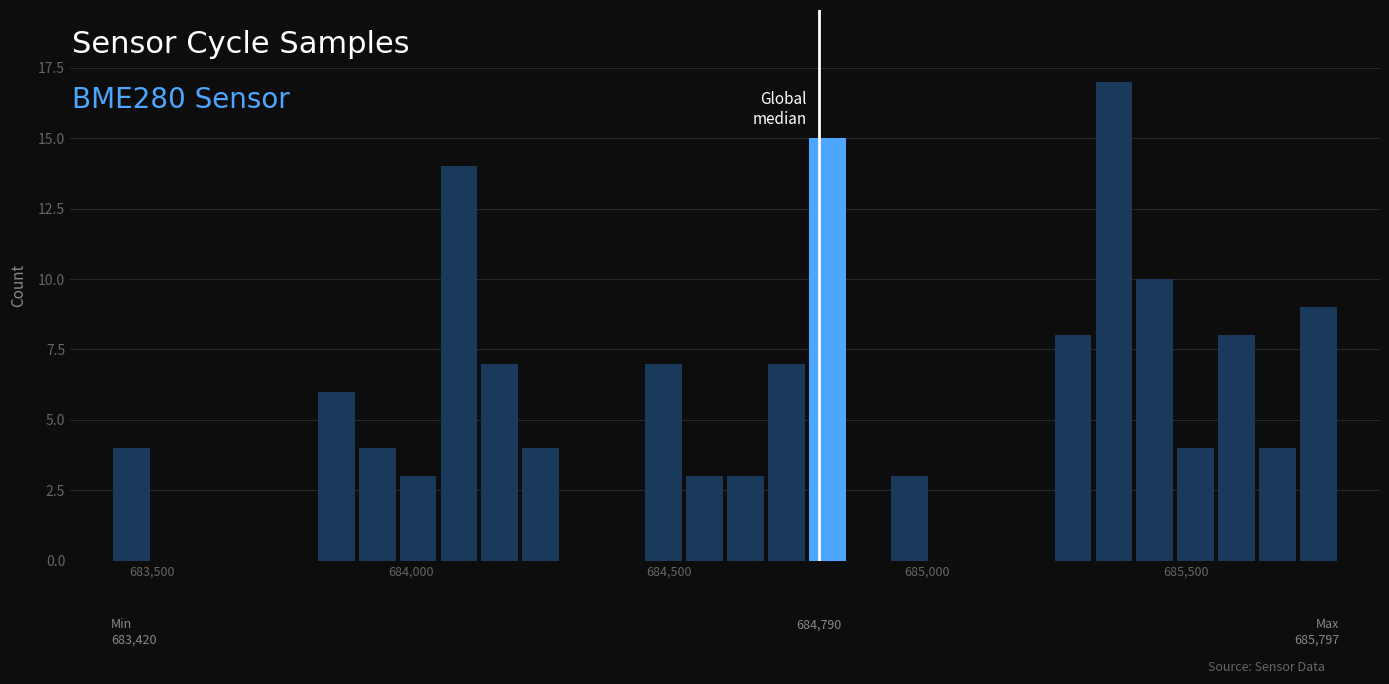

Around what value on the x-axis is the tallest bar? Give the approximate position of its centre, as read against the axis.

685350